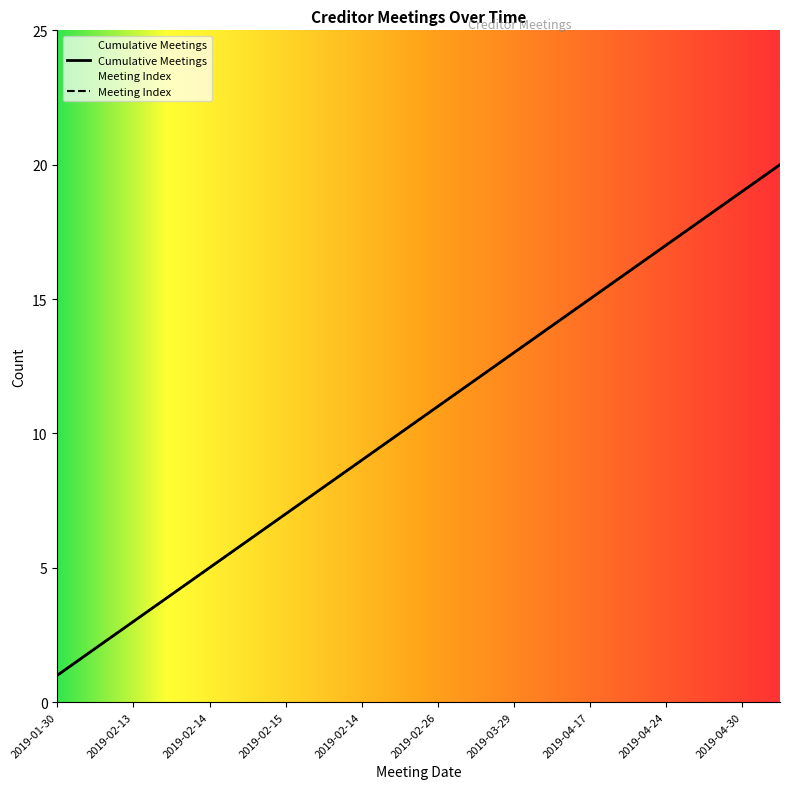

At 2019-02-26, list the series in order from largest to smallest.

Cumulative Meetings, Meeting Index